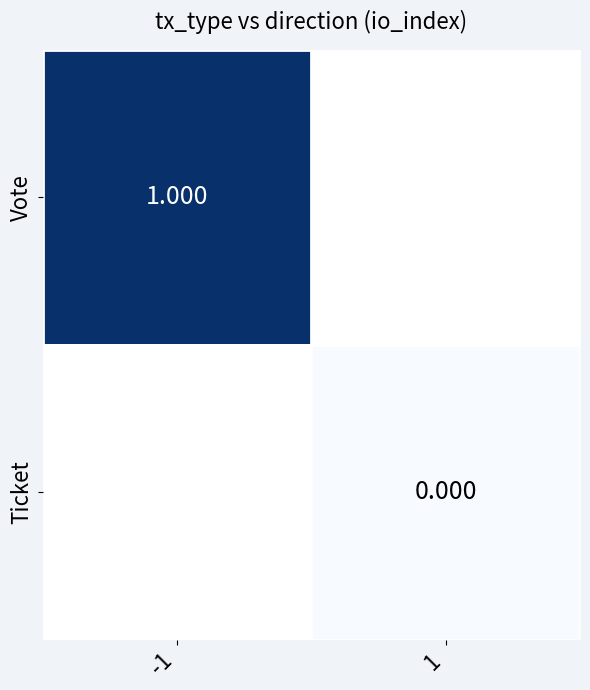

Which category has the highest value across all series?

-1